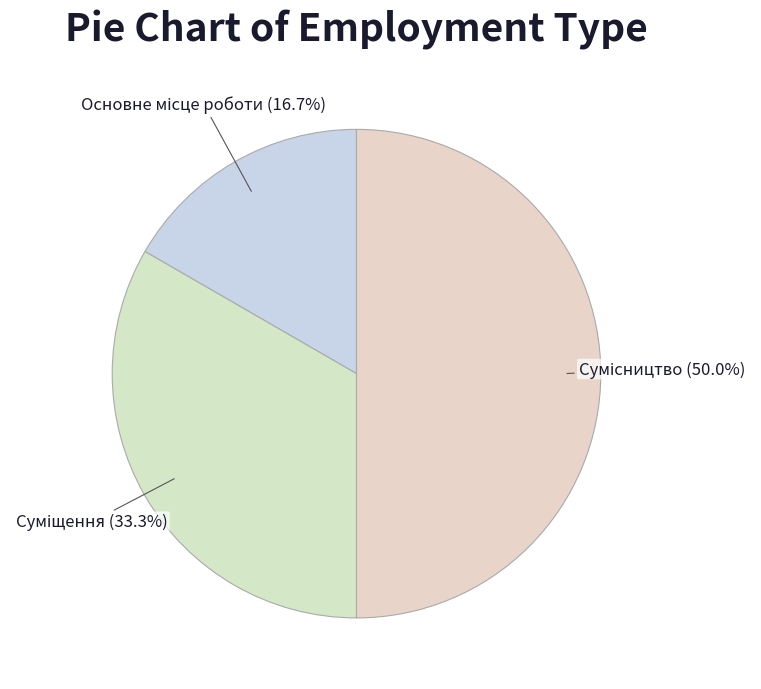

Rank the categories by value from lowest to highest.

Основне місце роботи, Суміщення, Сумісництво